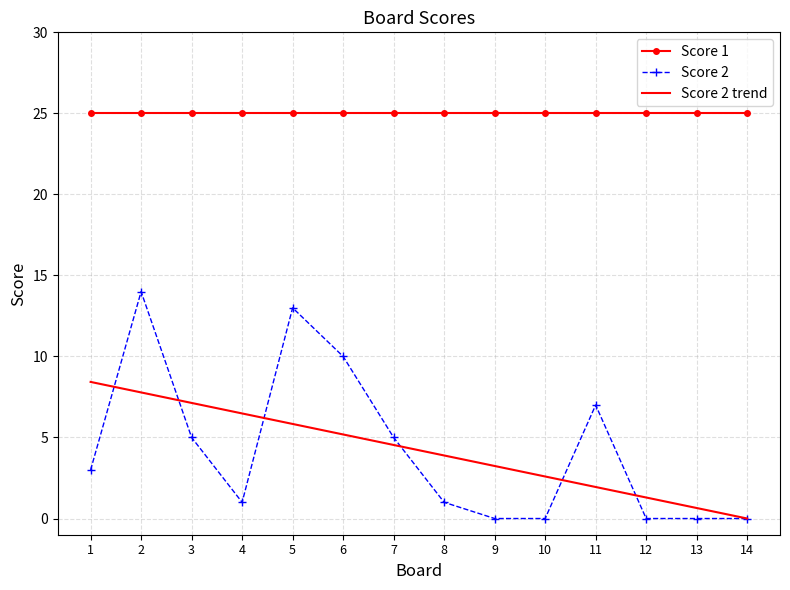

How many interior local peaks (higher than both neighbors) does the data have?

3